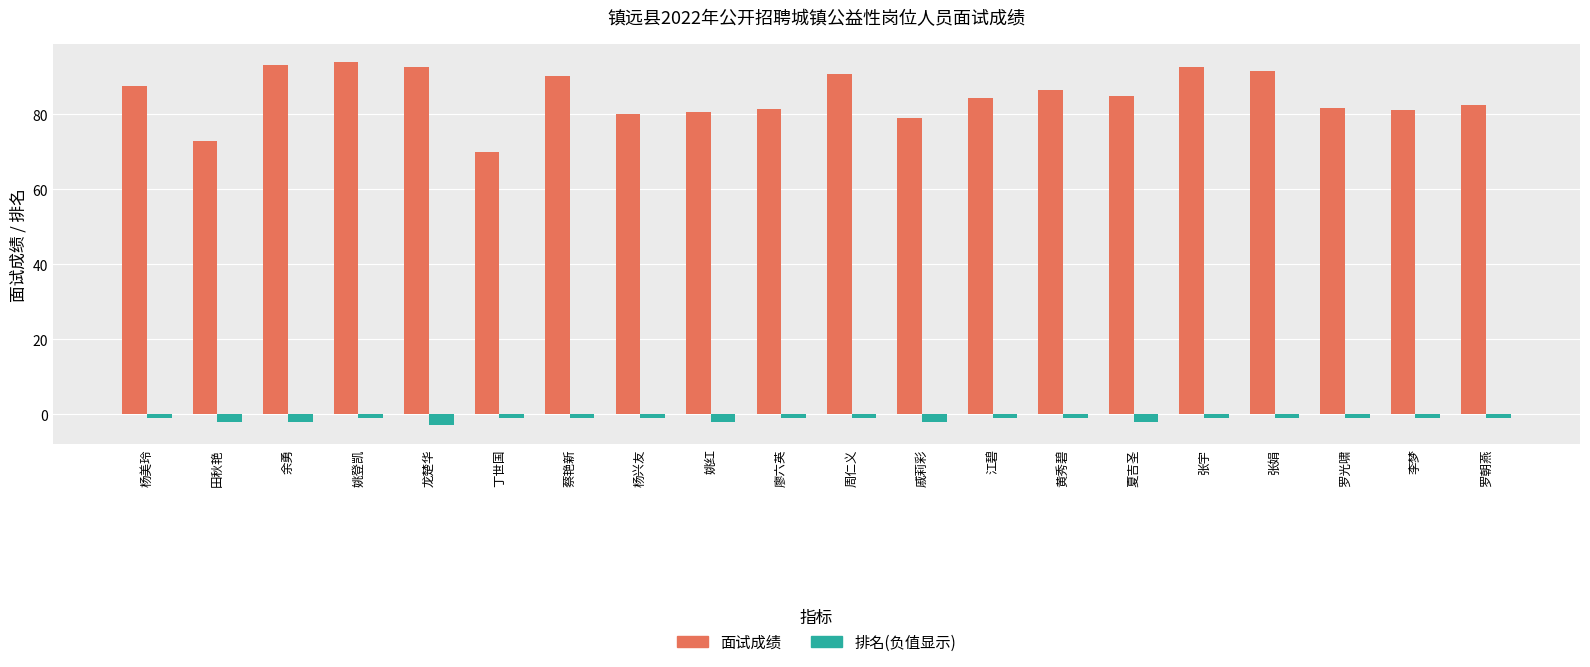

What is the maximum value shown in the chart?

93.9